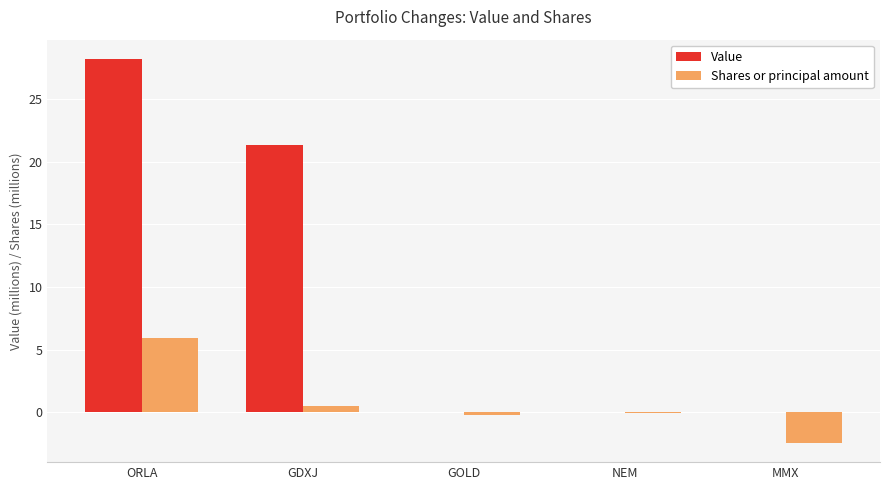

What is the difference between the Value values at GDXJ and GOLD?

21.4